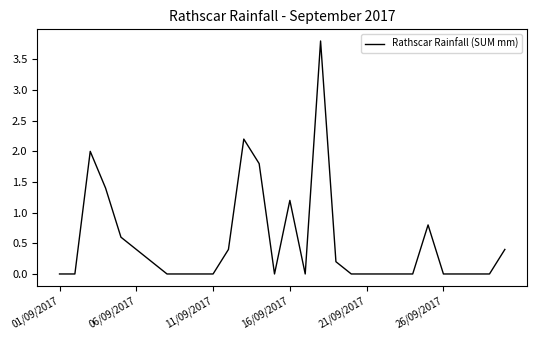

What is the maximum value shown in the chart?

3.8